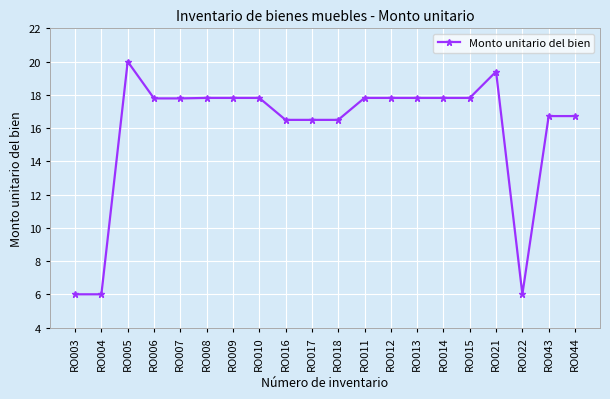

Reading right to left, transcribe all the data shown in this chart.

RO044=16.7	RO043=16.7	RO022=6.0	RO021=19.4	RO015=17.8	RO014=17.8	RO013=17.8	RO012=17.8	RO011=17.8	RO018=16.5	RO017=16.5	RO016=16.5	RO010=17.8	RO009=17.8	RO008=17.8	RO007=17.8	RO006=17.8	RO005=20.0	RO004=6.0	RO003=6.0